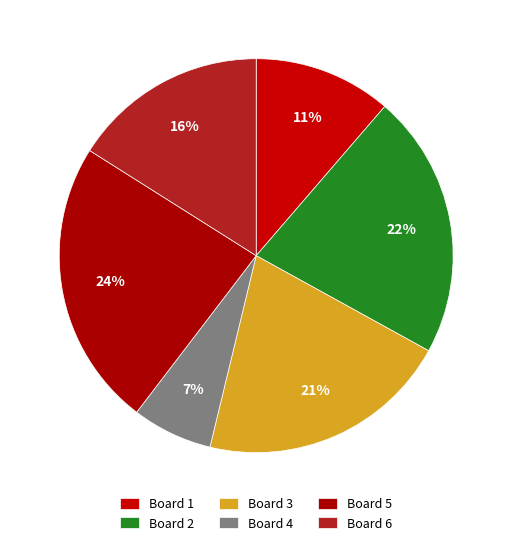

True or false: Board 4 accounts for 7% of the total.

True